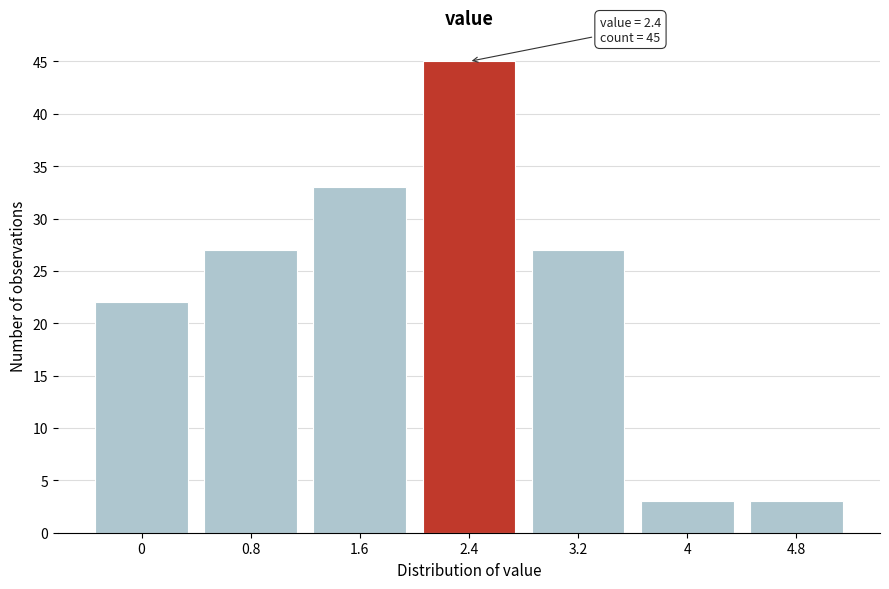

Reading right to left, list all the values displayed in this chart.

3	3	27	45	33	27	22